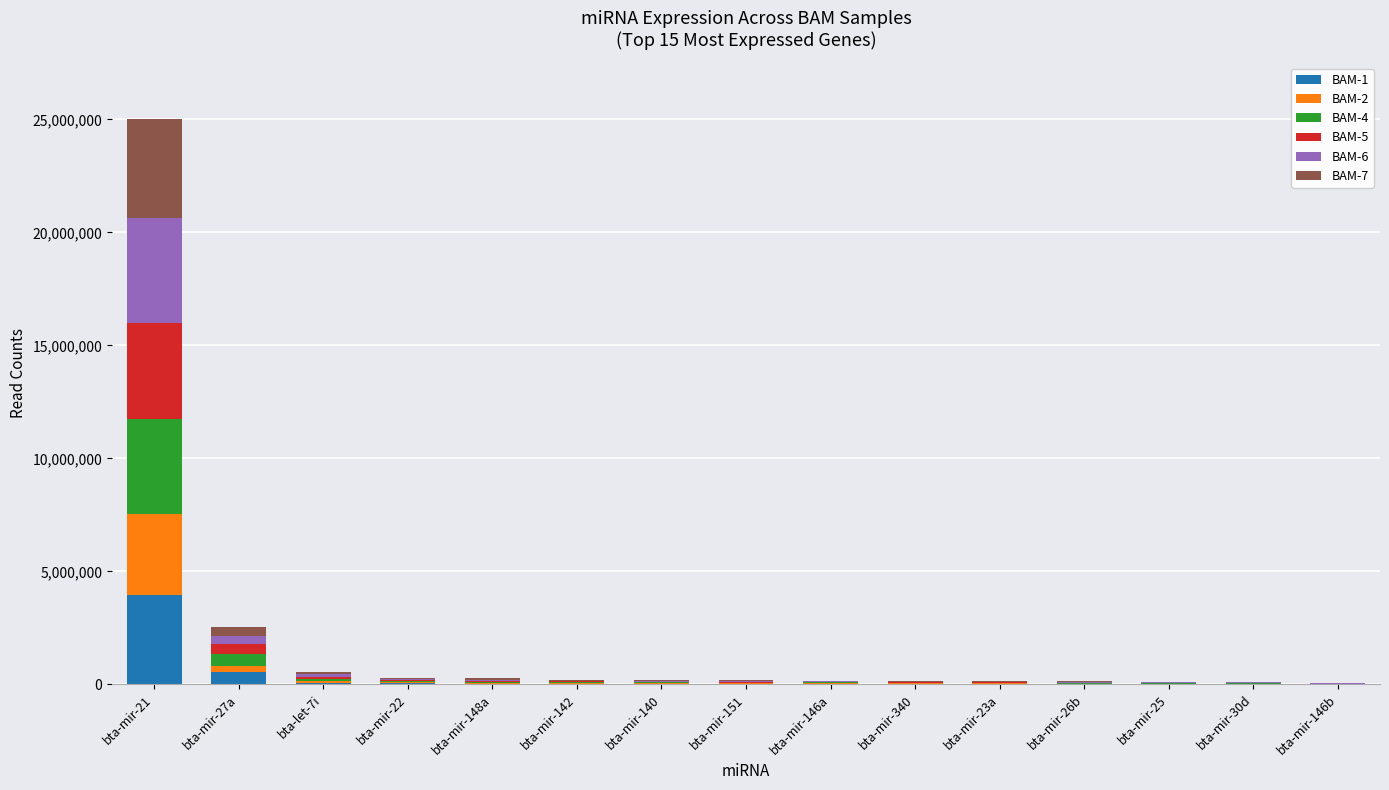

At which category is the sum across all series the highest?

bta-mir-21